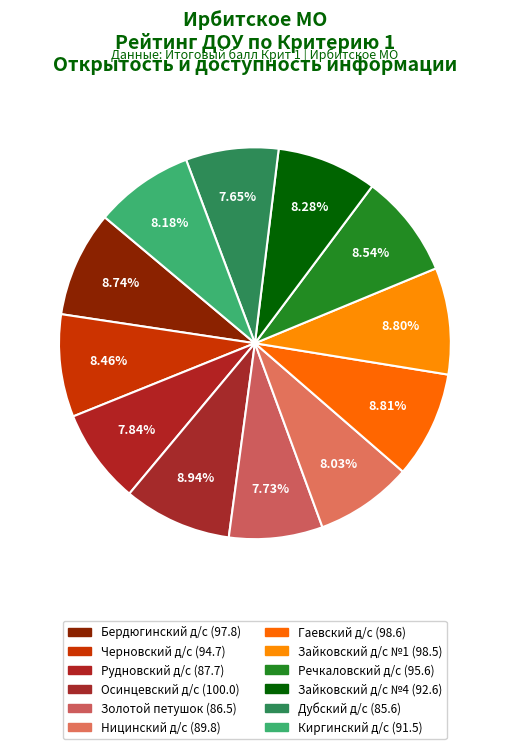

To the nearest percent, what is the difference between the largest and smallest slice percentages?

1%